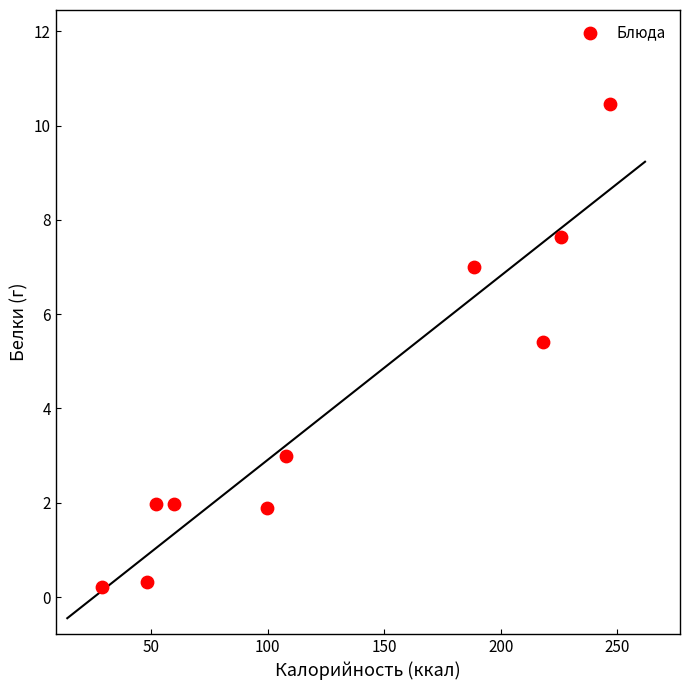

What is the average Y value?

4.0